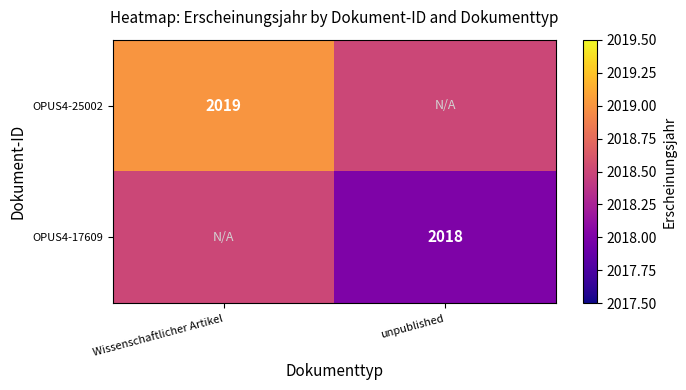

The OPUS4-25002 series shows 620.5 at Wissenschaftlicher Artikel. True or false?

False